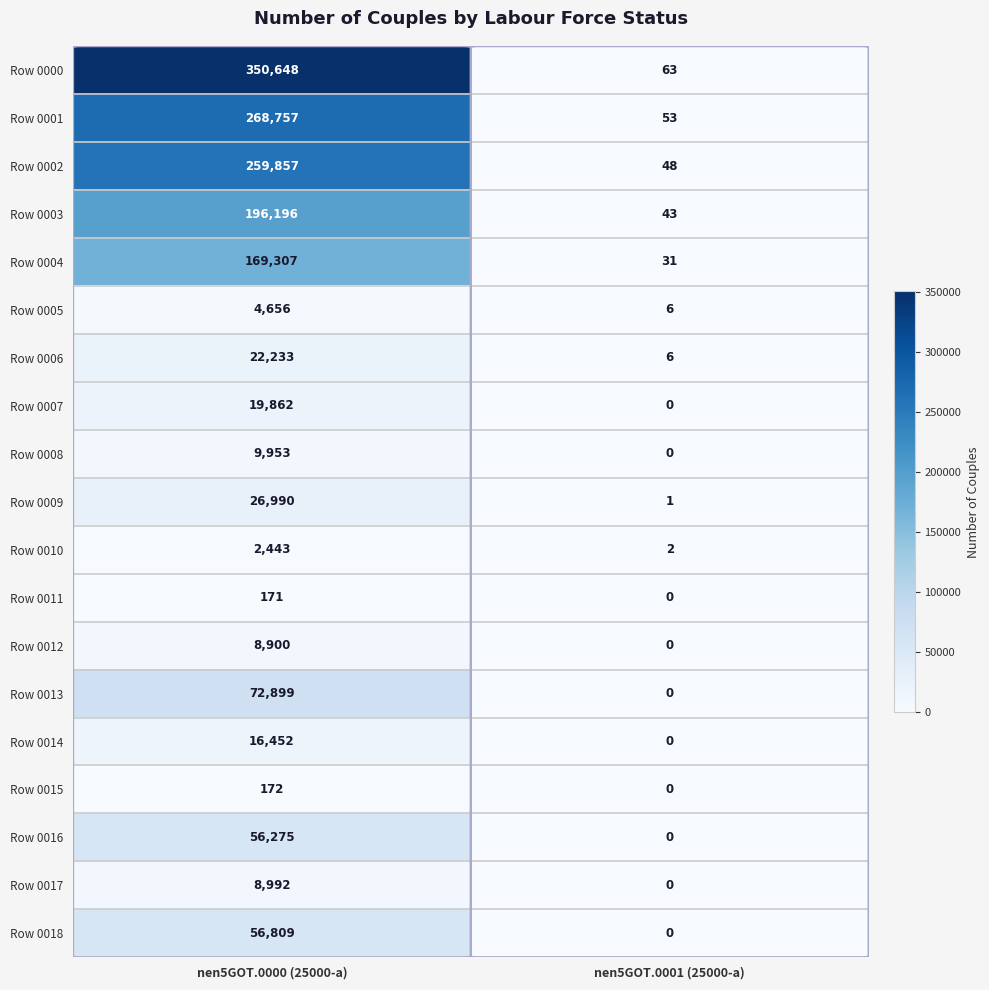

What is the difference between the maximum and minimum values in the Row 0004 series?

169276